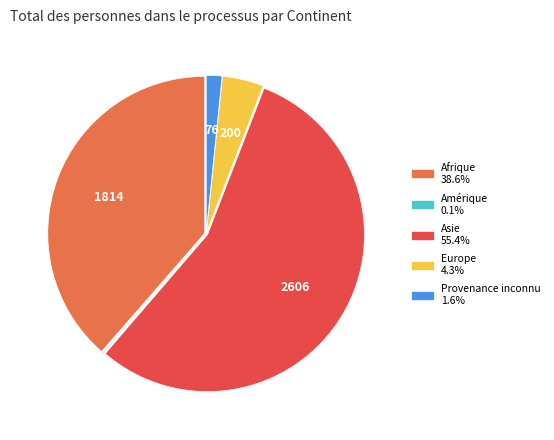

True or false: Provenance inconnu accounts for 7% of the total.

False